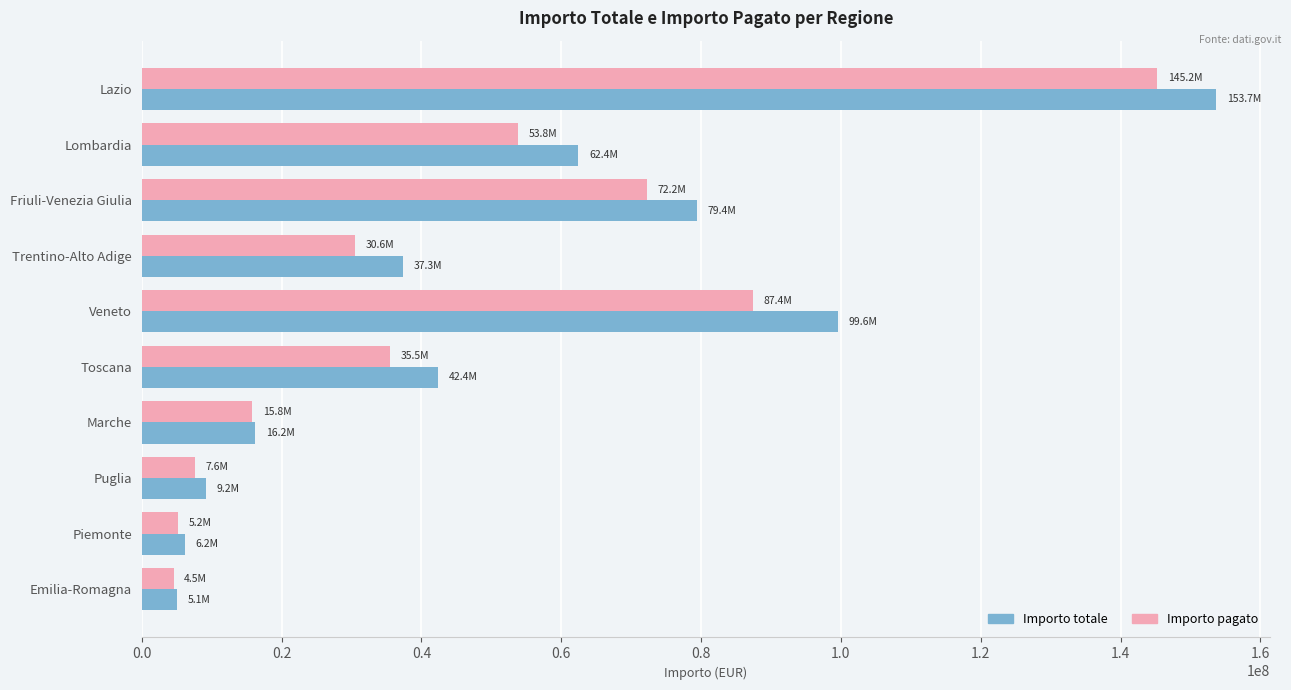

Rank the series by their maximum value, from lowest to highest.

Importo pagato, Importo totale